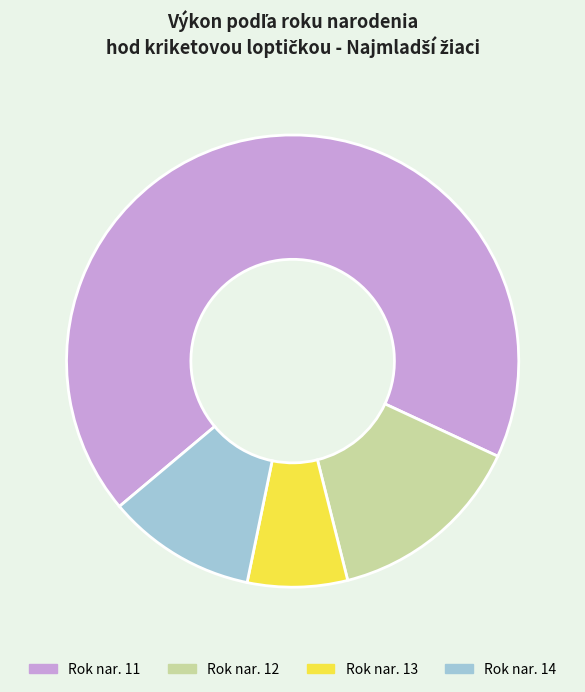

Which slice is the smallest?

Rok nar. 13